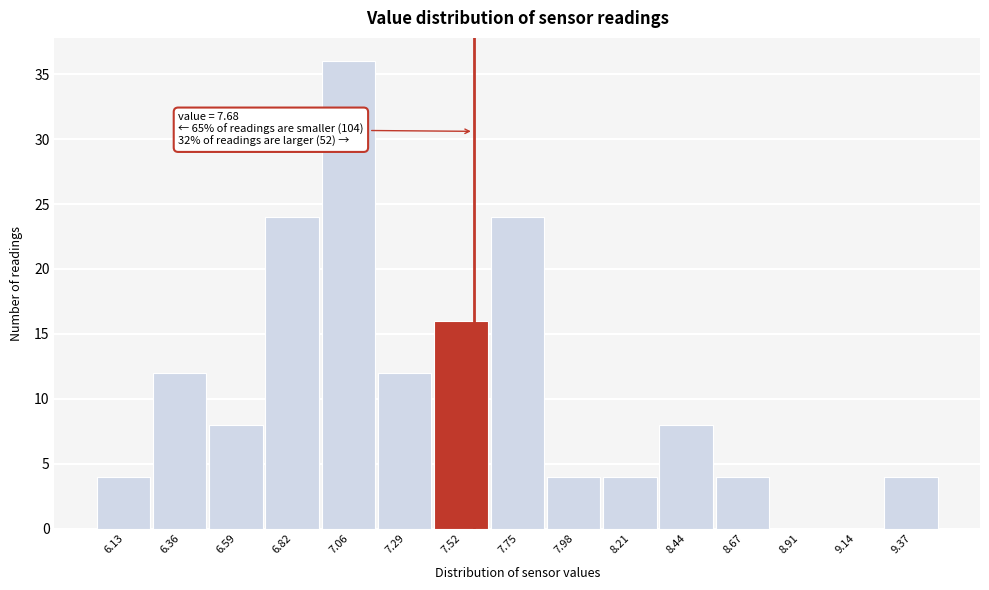

Reading right to left, what are all the values shown in this chart?

9.37=4	9.14=0	8.91=0	8.67=4	8.44=8	8.21=4	7.98=4	7.75=24	7.52=16	7.29=12	7.06=36	6.82=24	6.59=8	6.36=12	6.13=4